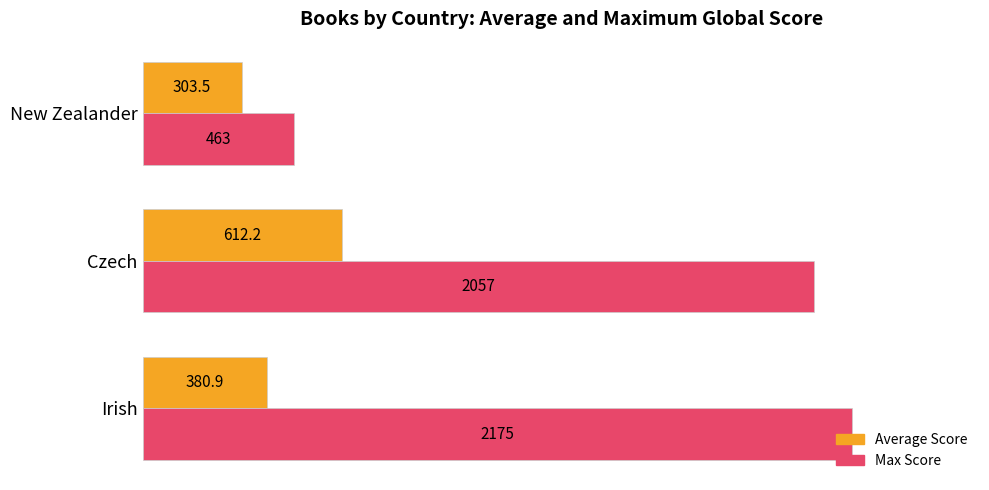

What is the sum of all Max Score values?

4695.0